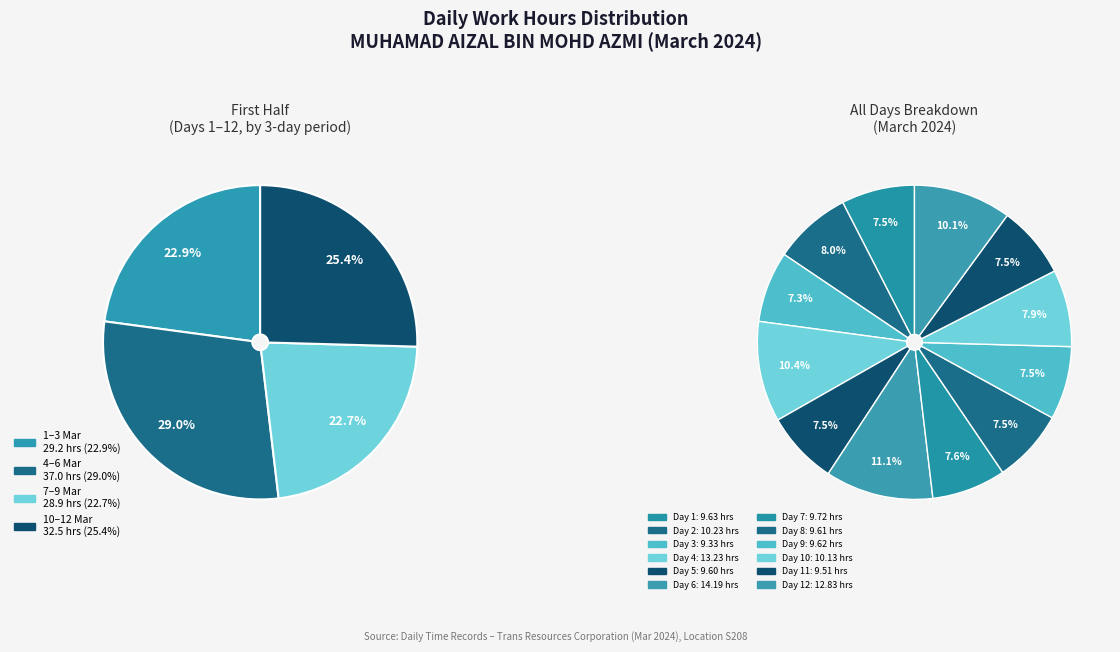

Combined, do Day 10 and Day 9 account for over 50%?

No